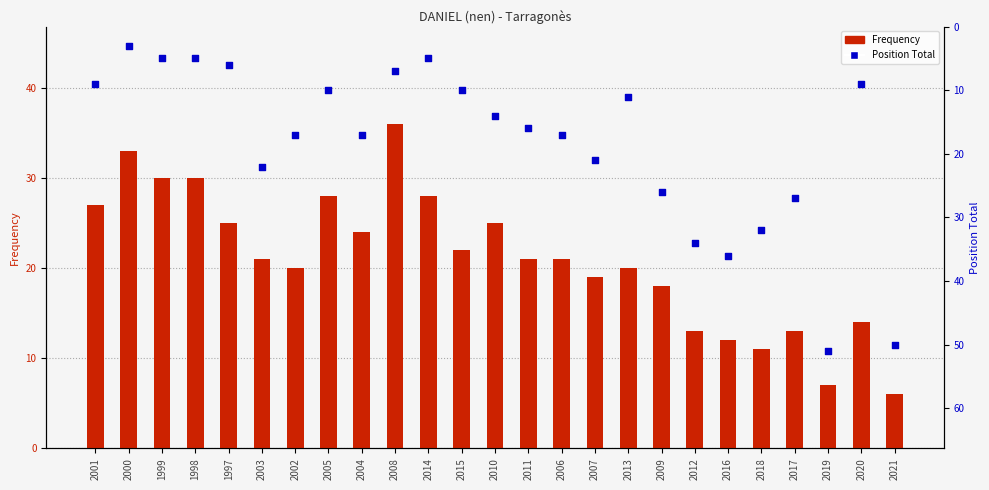

Which series contains the highest Y value?

Position Total